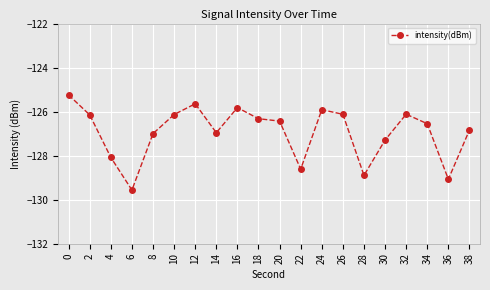

What is the value of the 15th point from the left?

-128.9